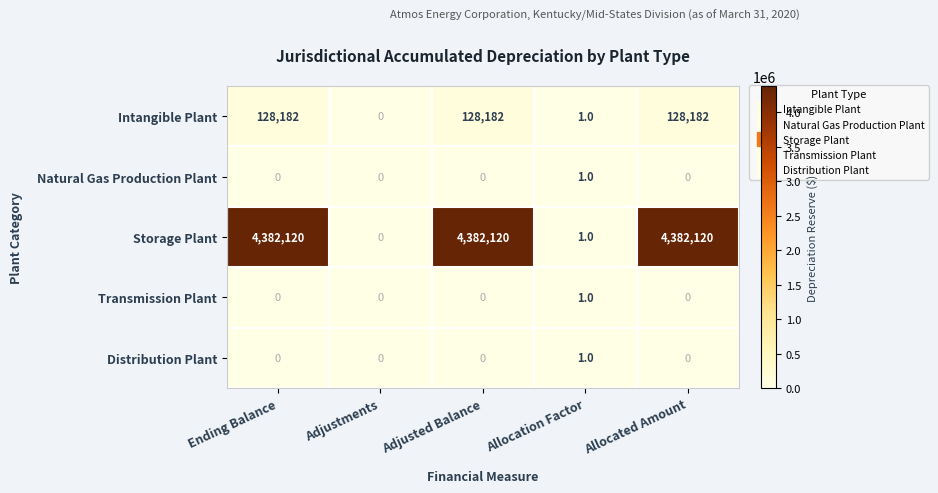

True or false: Intangible Plant has a value of 128182 at Adjusted Balance.

True